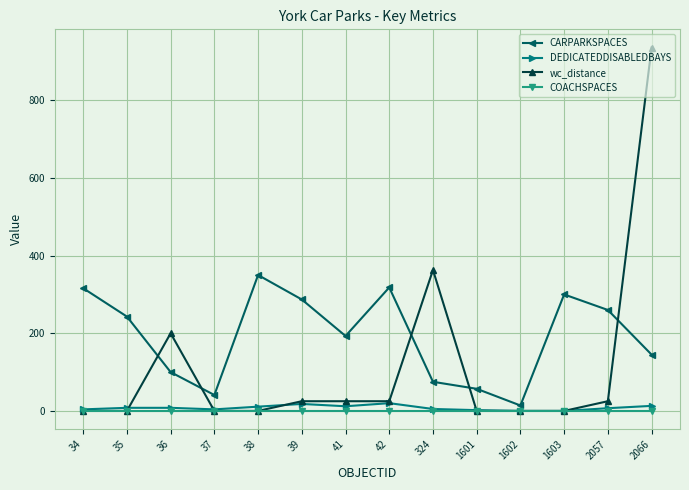

True or false: DEDICATEDDISABLEDBAYS has more than 0 interior local peaks.

True